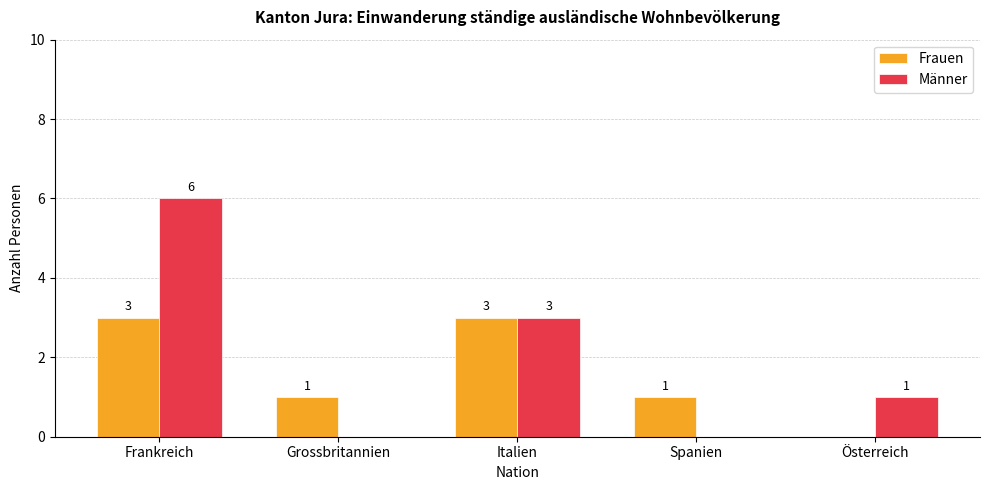

What is the spread (max minus min) of values at Österreich?

1